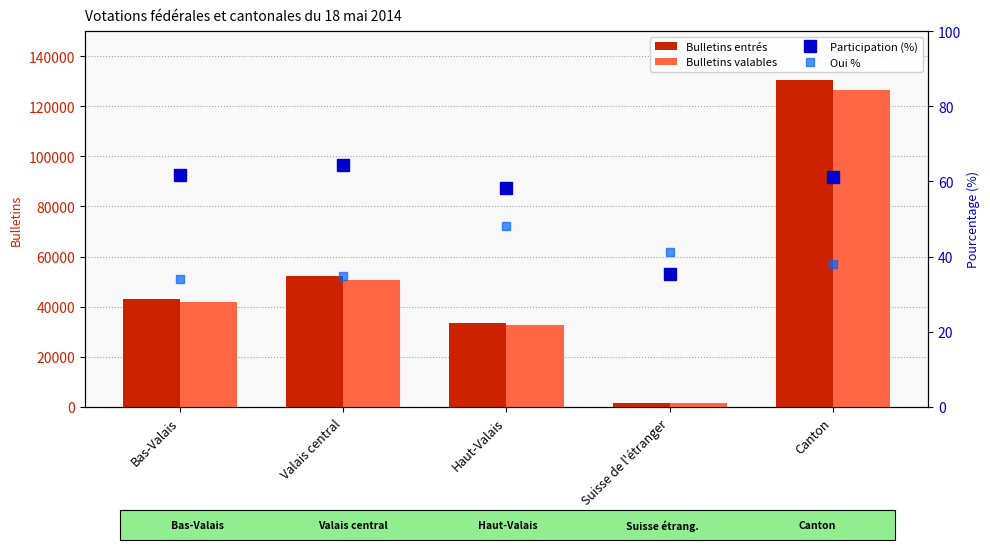

What is the sum of the Oui % values at Valais central and Suisse de l'étranger?

75.9